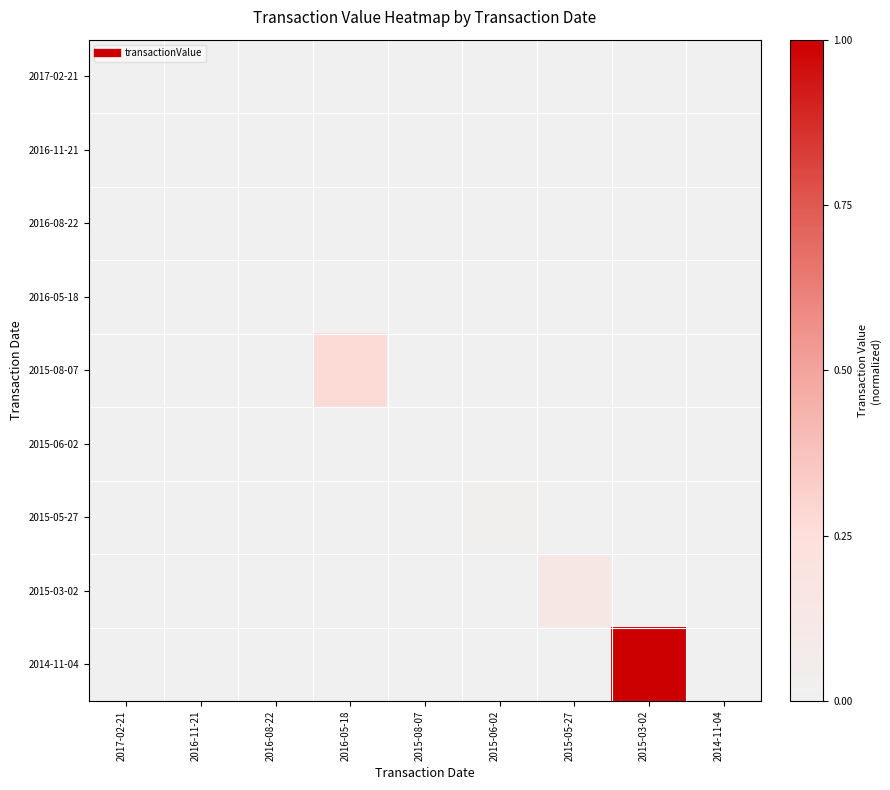

Which series has the widest spread of values?

2014-11-04